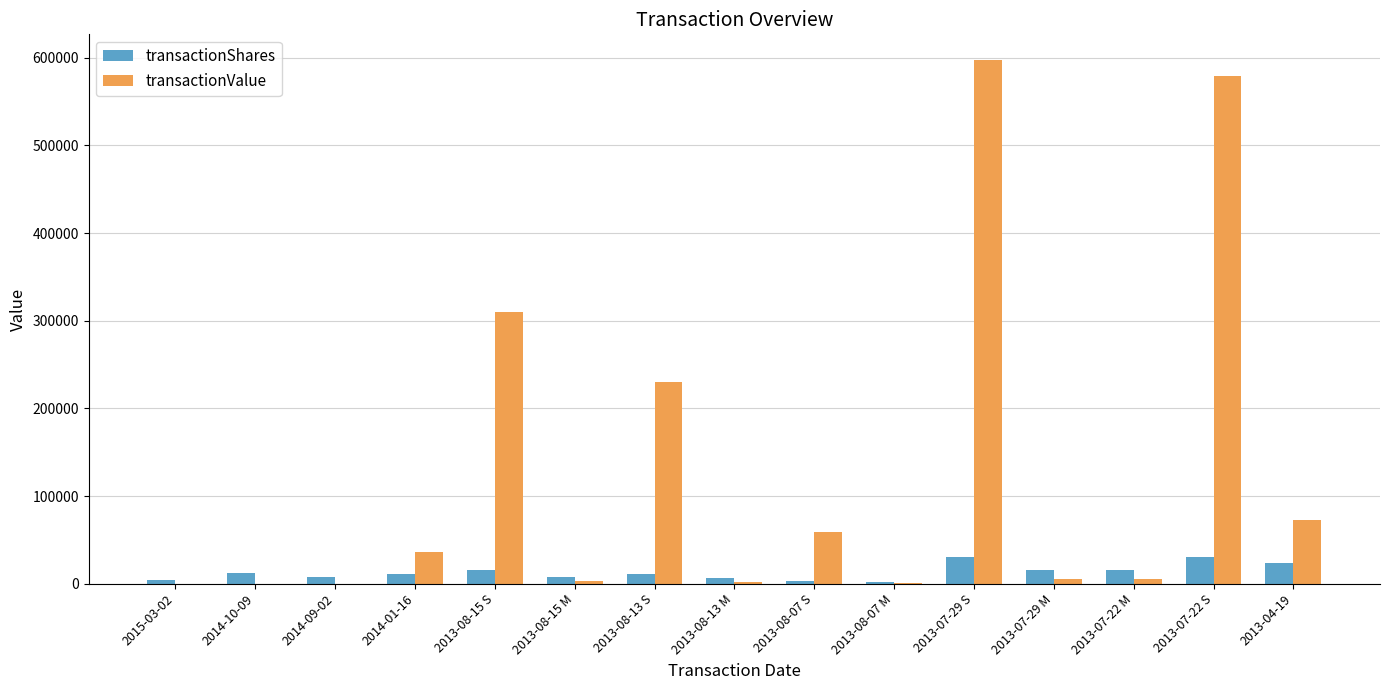

Which series has the widest spread of values?

transactionValue